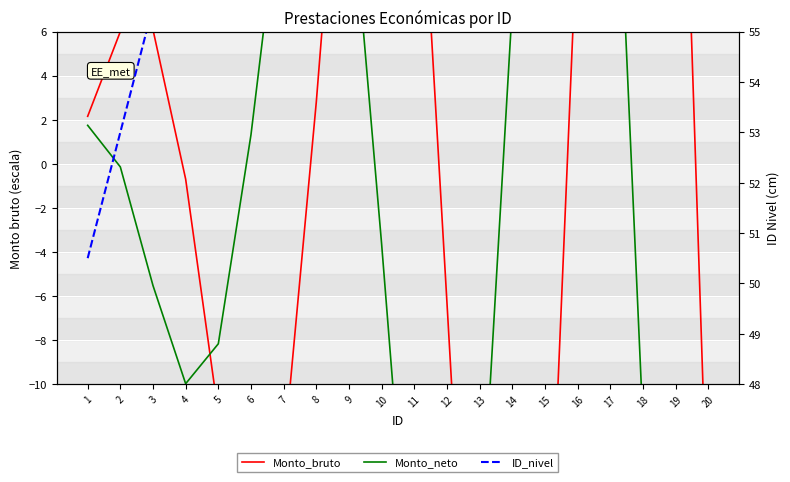

What is the value of the Monto_bruto point at the 4th from the left?

-0.7